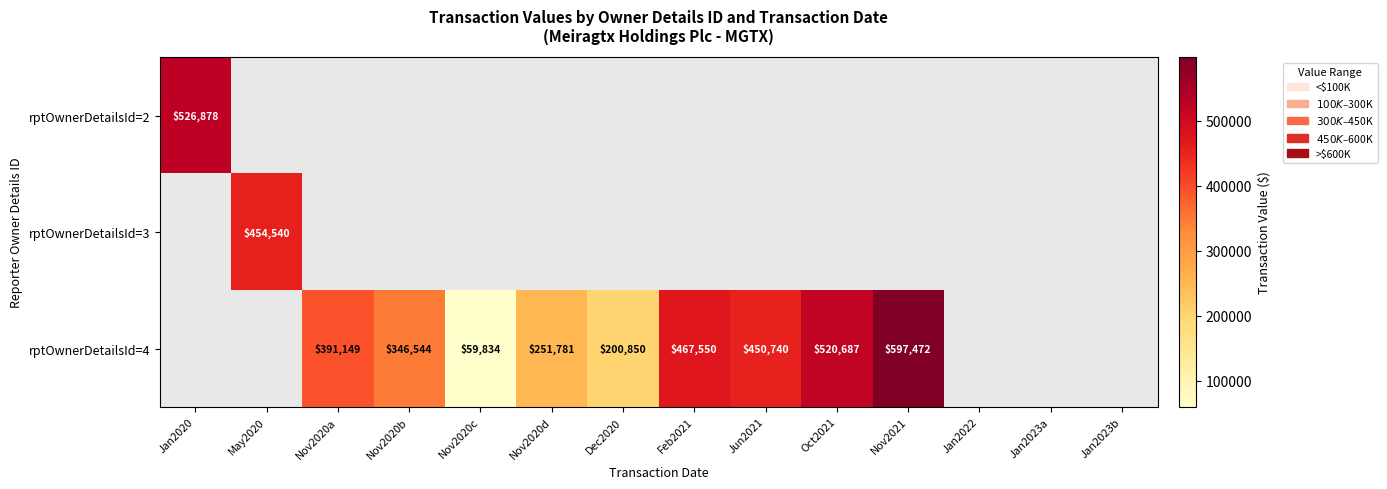

Is it true that rptOwnerDetailsId=4 equals 129923 at Dec2020?

False